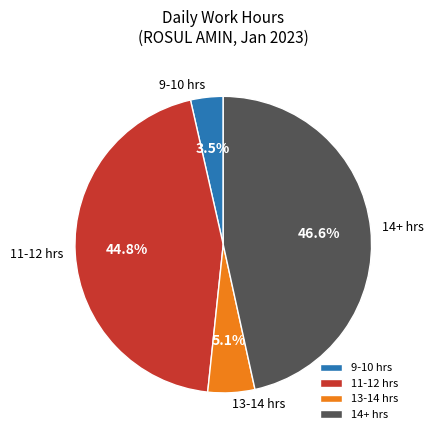

Rank the categories by value from highest to lowest.

14+ hrs, 11-12 hrs, 13-14 hrs, 9-10 hrs